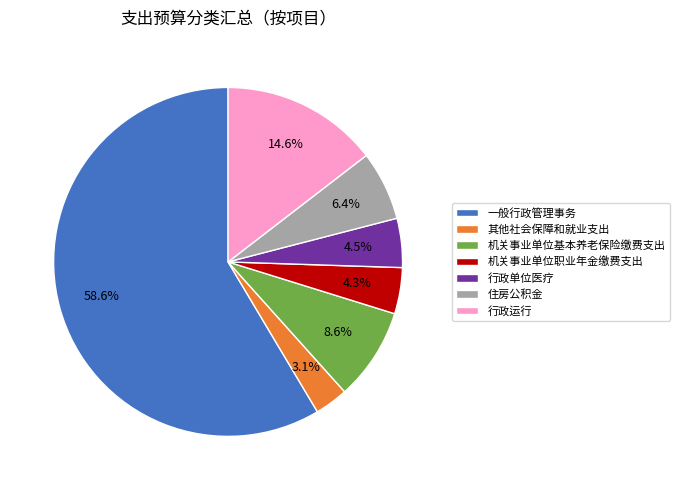

To the nearest percent, what percentage of the pie is 机关事业单位职业年金缴费支出?

4%